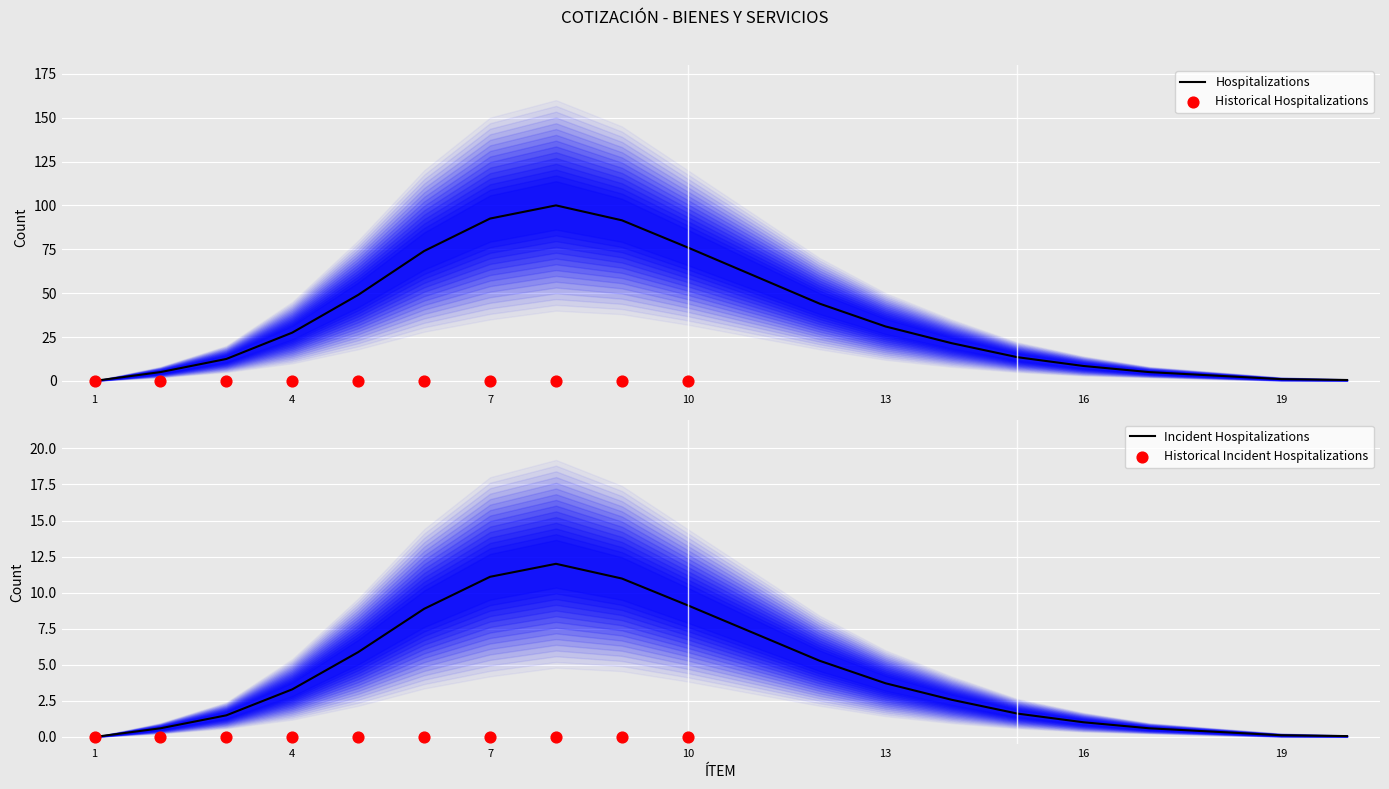

Which series has the largest total across all categories?

Projected Lower